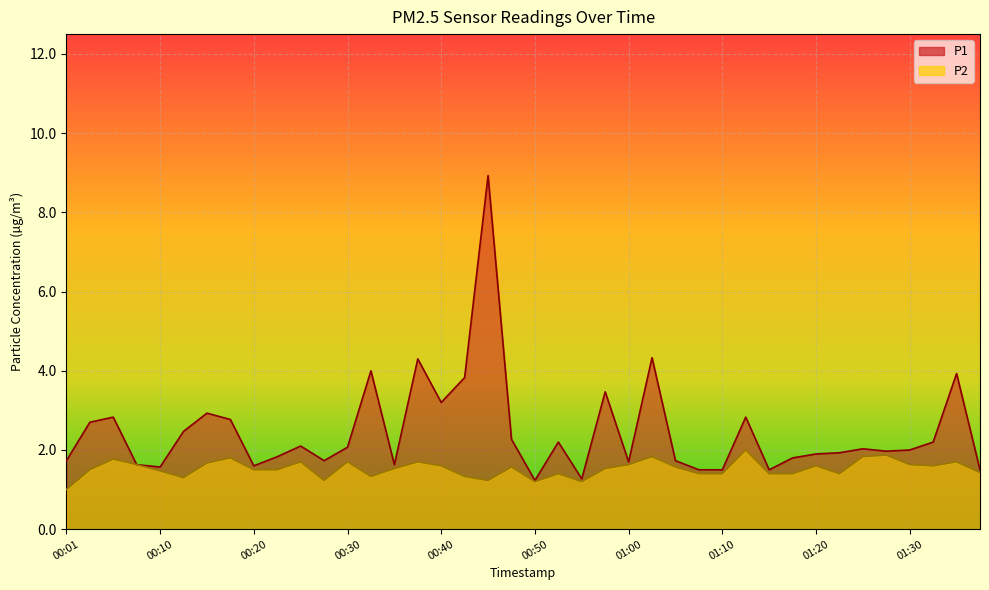

Reading right to left, list all the values displayed in this chart.

P1: 01:38=1.5	01:35=3.9	01:33=2.2	01:30=2.0	01:28=2.0	01:25=2.0	01:23=1.9	01:20=1.9	01:18=1.8	01:15=1.5	01:13=2.8	01:10=1.5	01:08=1.5	01:05=1.7	01:03=4.3	01:00=1.7	00:58=3.5	00:55=1.3	00:52=2.2	00:50=1.2	00:47=2.3	00:45=8.9	00:42=3.8	00:40=3.2	00:37=4.3	00:35=1.6	00:32=4.0	00:30=2.1	00:28=1.7	00:25=2.1	00:23=1.8	00:20=1.6	00:18=2.8	00:15=2.9	00:13=2.5	00:10=1.6	00:08=1.6	00:06=2.8	00:03=2.7	00:01=1.7
P2: 01:38=1.4	01:35=1.7	01:33=1.6	01:30=1.6	01:28=1.9	01:25=1.8	01:23=1.4	01:20=1.6	01:18=1.4	01:15=1.4	01:13=2.0	01:10=1.4	01:08=1.4	01:05=1.6	01:03=1.8	01:00=1.6	00:58=1.5	00:55=1.2	00:52=1.4	00:50=1.2	00:47=1.6	00:45=1.2	00:42=1.3	00:40=1.6	00:37=1.7	00:35=1.5	00:32=1.3	00:30=1.7	00:28=1.2	00:25=1.7	00:23=1.5	00:20=1.5	00:18=1.8	00:15=1.7	00:13=1.3	00:10=1.5	00:08=1.6	00:06=1.8	00:03=1.5	00:01=1.0